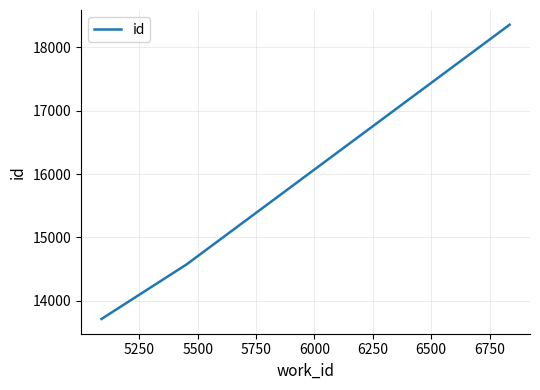

What is the difference between the maximum and minimum values?

4639